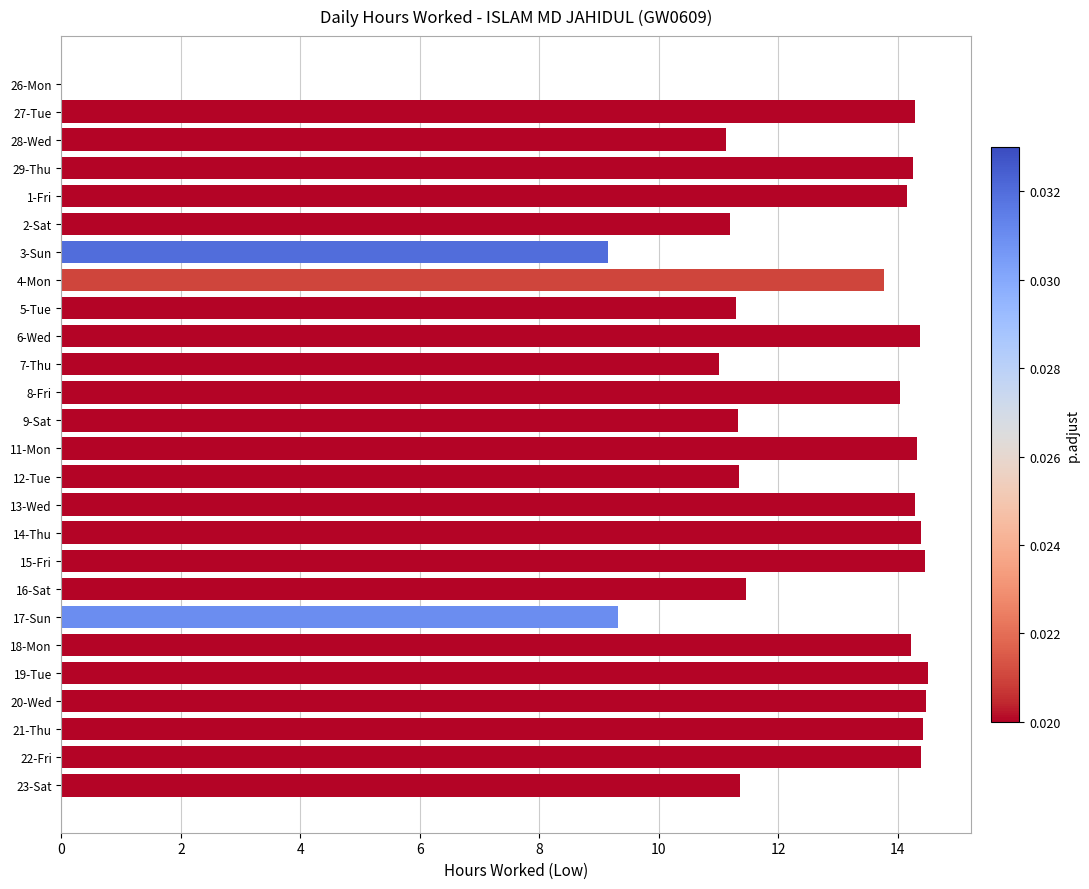

What is the greatest value displayed?

14.5